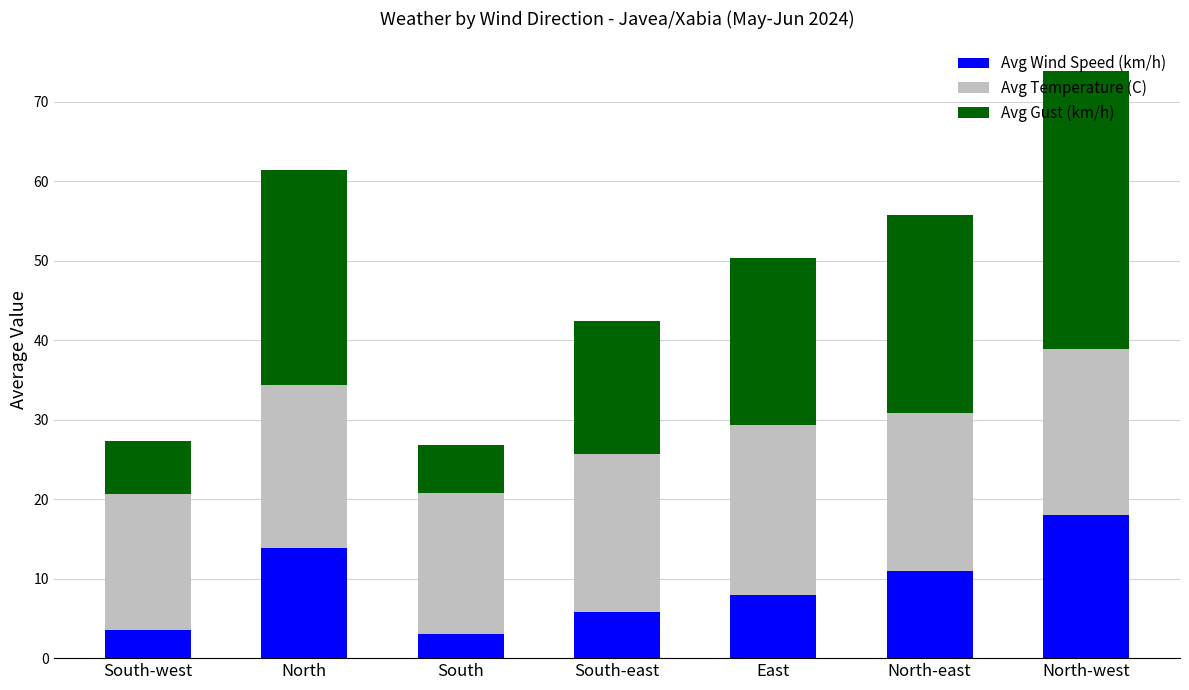

What is the total value across all series at South-west?

27.4